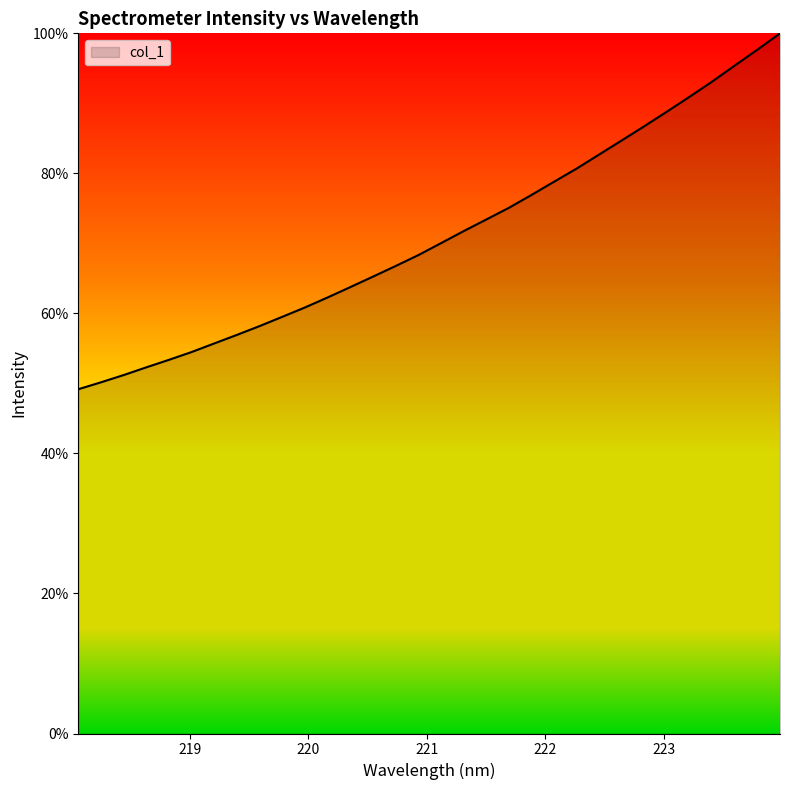

What is the difference between the maximum and minimum values?

50.8